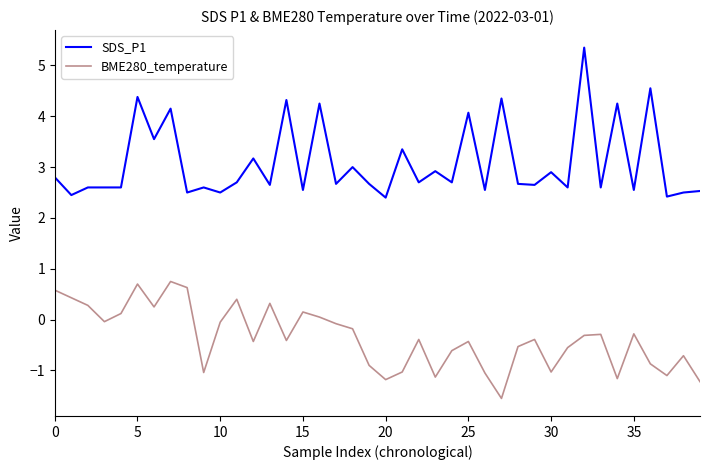

What is the sum of all BME280_temperature values?

-14.3